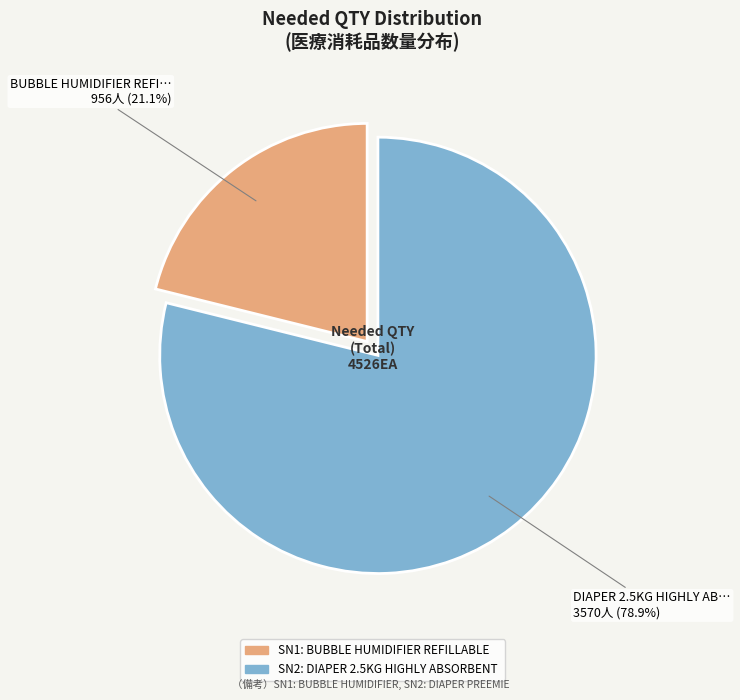

Is there any slice that represents more than half of the pie?

Yes